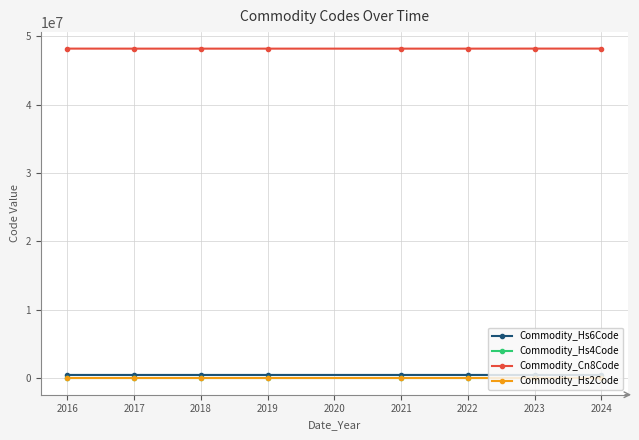

What is the total value across all series at 2022?

48668785.0